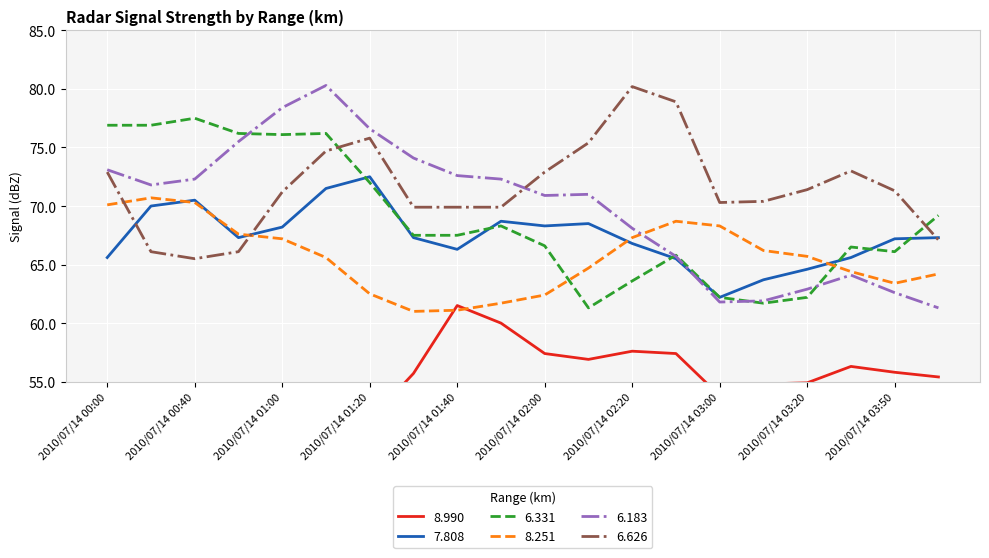

Is this an area chart (filled region under the line)?

No